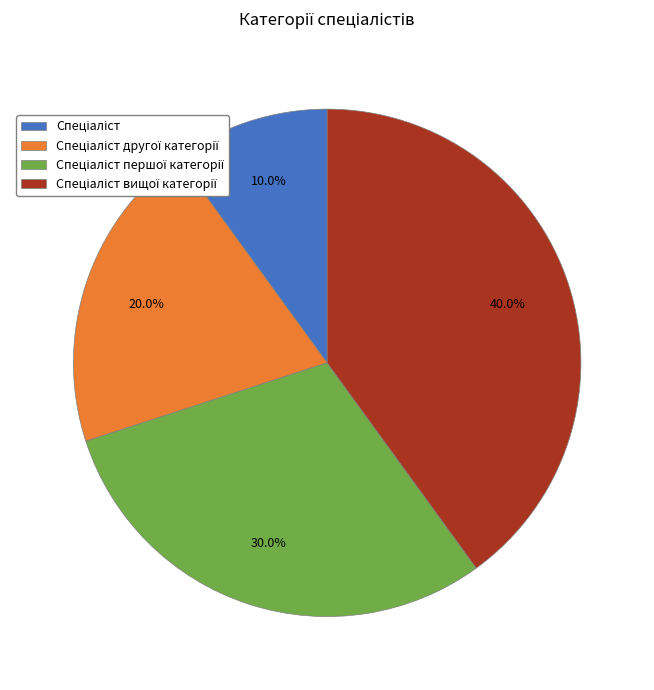

How many slices are in this pie chart?

4